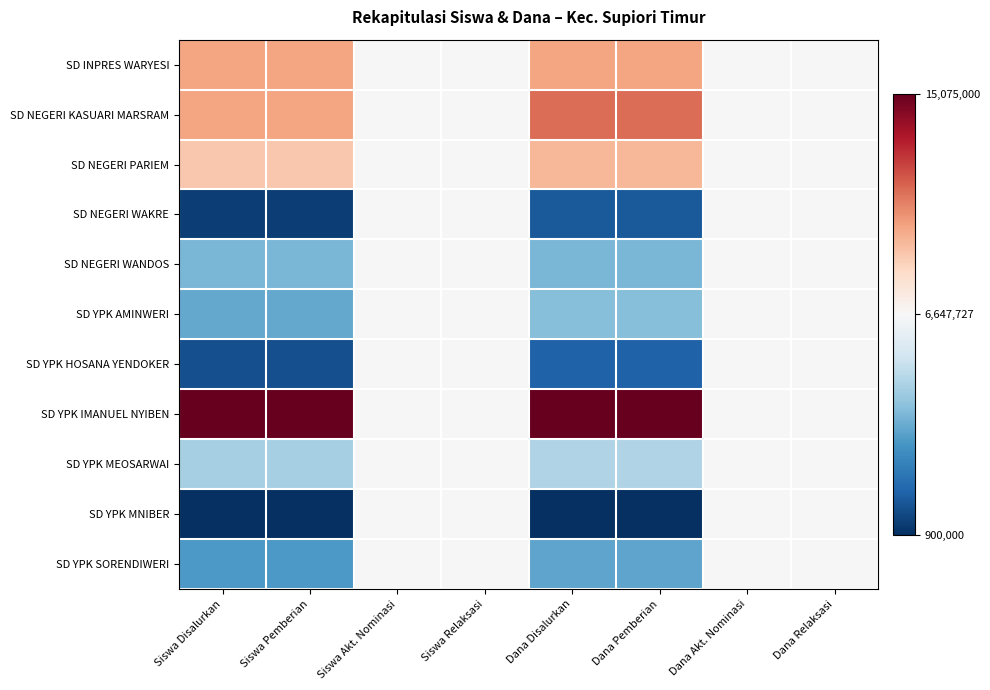

Reading left to right, what are all the values shown in this chart?

SD INPRES WARYESI: Siswa Disalurkan=0.7	Siswa Pemberian=0.7	Siswa Akt. Nominasi=0.5	Siswa Relaksasi=0.5	Dana Disalurkan=0.7	Dana Pemberian=0.7	Dana Akt. Nominasi=0.5	Dana Relaksasi=0.5
SD NEGERI KASUARI MARSRAM: Siswa Disalurkan=0.7	Siswa Pemberian=0.7	Siswa Akt. Nominasi=0.5	Siswa Relaksasi=0.5	Dana Disalurkan=0.8	Dana Pemberian=0.8	Dana Akt. Nominasi=0.5	Dana Relaksasi=0.5
SD NEGERI PARIEM: Siswa Disalurkan=0.6	Siswa Pemberian=0.6	Siswa Akt. Nominasi=0.5	Siswa Relaksasi=0.5	Dana Disalurkan=0.7	Dana Pemberian=0.7	Dana Akt. Nominasi=0.5	Dana Relaksasi=0.5
SD NEGERI WAKRE: Siswa Disalurkan=0.0	Siswa Pemberian=0.0	Siswa Akt. Nominasi=0.5	Siswa Relaksasi=0.5	Dana Disalurkan=0.1	Dana Pemberian=0.1	Dana Akt. Nominasi=0.5	Dana Relaksasi=0.5
SD NEGERI WANDOS: Siswa Disalurkan=0.3	Siswa Pemberian=0.3	Siswa Akt. Nominasi=0.5	Siswa Relaksasi=0.5	Dana Disalurkan=0.3	Dana Pemberian=0.3	Dana Akt. Nominasi=0.5	Dana Relaksasi=0.5
SD YPK AMINWERI: Siswa Disalurkan=0.2	Siswa Pemberian=0.2	Siswa Akt. Nominasi=0.5	Siswa Relaksasi=0.5	Dana Disalurkan=0.3	Dana Pemberian=0.3	Dana Akt. Nominasi=0.5	Dana Relaksasi=0.5
SD YPK HOSANA YENDOKER: Siswa Disalurkan=0.1	Siswa Pemberian=0.1	Siswa Akt. Nominasi=0.5	Siswa Relaksasi=0.5	Dana Disalurkan=0.1	Dana Pemberian=0.1	Dana Akt. Nominasi=0.5	Dana Relaksasi=0.5
SD YPK IMANUEL NYIBEN: Siswa Disalurkan=1.0	Siswa Pemberian=1.0	Siswa Akt. Nominasi=0.5	Siswa Relaksasi=0.5	Dana Disalurkan=1.0	Dana Pemberian=1.0	Dana Akt. Nominasi=0.5	Dana Relaksasi=0.5
SD YPK MEOSARWAI: Siswa Disalurkan=0.3	Siswa Pemberian=0.3	Siswa Akt. Nominasi=0.5	Siswa Relaksasi=0.5	Dana Disalurkan=0.3	Dana Pemberian=0.3	Dana Akt. Nominasi=0.5	Dana Relaksasi=0.5
SD YPK MNIBER: Siswa Disalurkan=0.0	Siswa Pemberian=0.0	Siswa Akt. Nominasi=0.5	Siswa Relaksasi=0.5	Dana Disalurkan=0.0	Dana Pemberian=0.0	Dana Akt. Nominasi=0.5	Dana Relaksasi=0.5
SD YPK SORENDIWERI: Siswa Disalurkan=0.2	Siswa Pemberian=0.2	Siswa Akt. Nominasi=0.5	Siswa Relaksasi=0.5	Dana Disalurkan=0.2	Dana Pemberian=0.2	Dana Akt. Nominasi=0.5	Dana Relaksasi=0.5